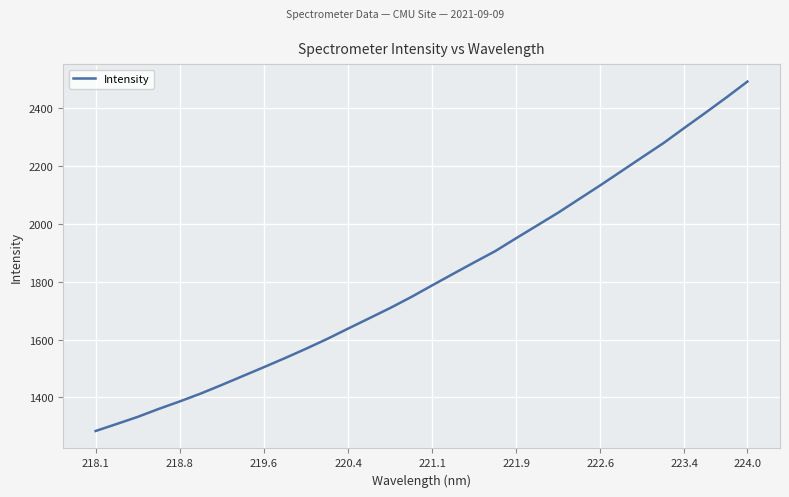

What is the average value?

1809.8